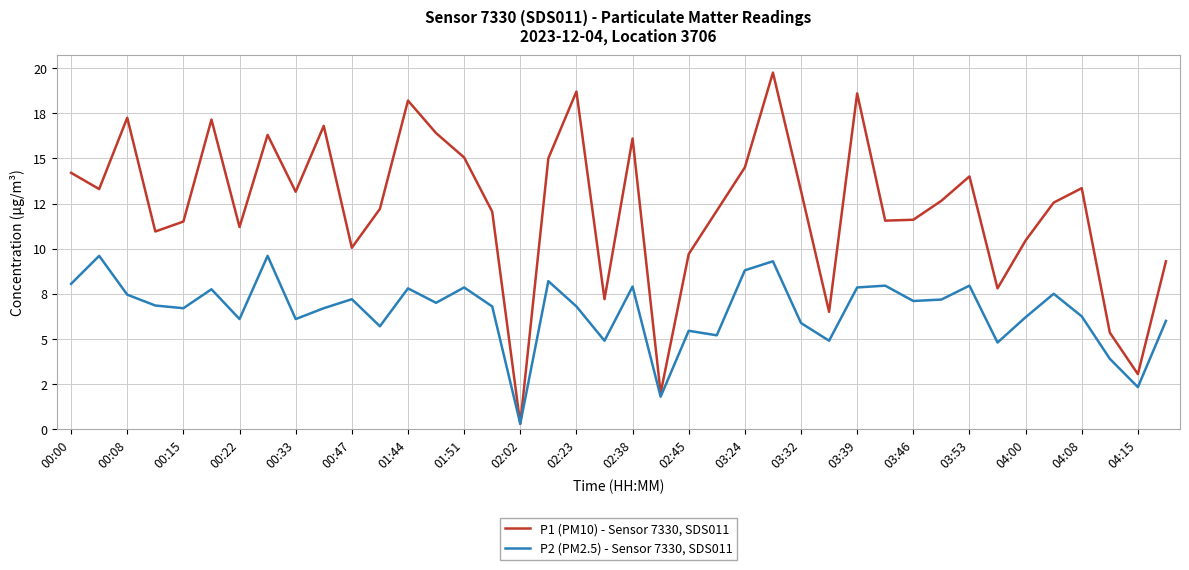

At which label does P2 (PM2.5) - Sensor 7330, SDS011 first exceed 6?

00:00